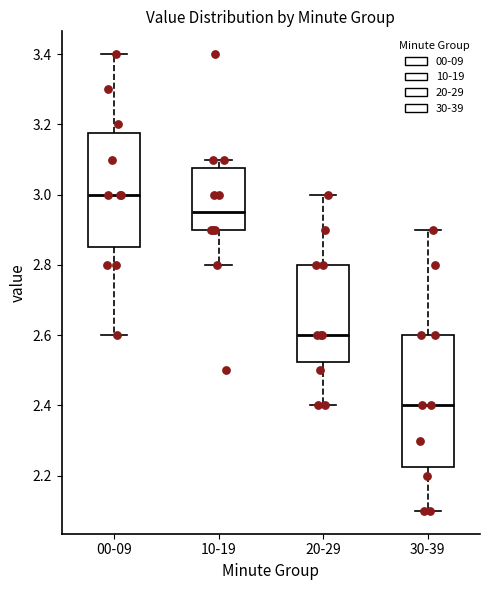

Which box's median line is the lowest?

30-39